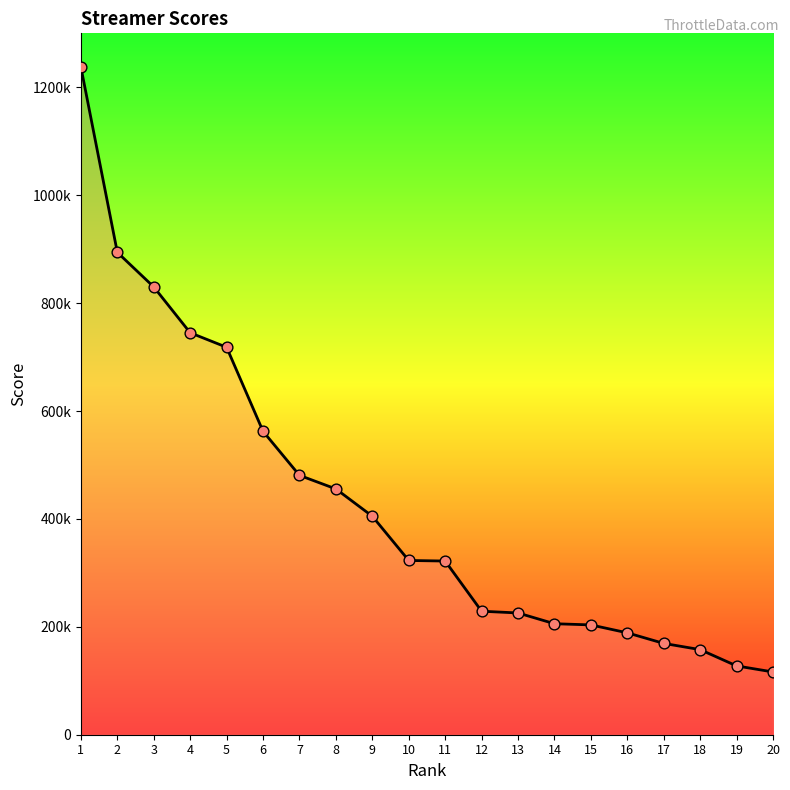

Approximately how many times larger is the value at 9 compared to 19?

3.2